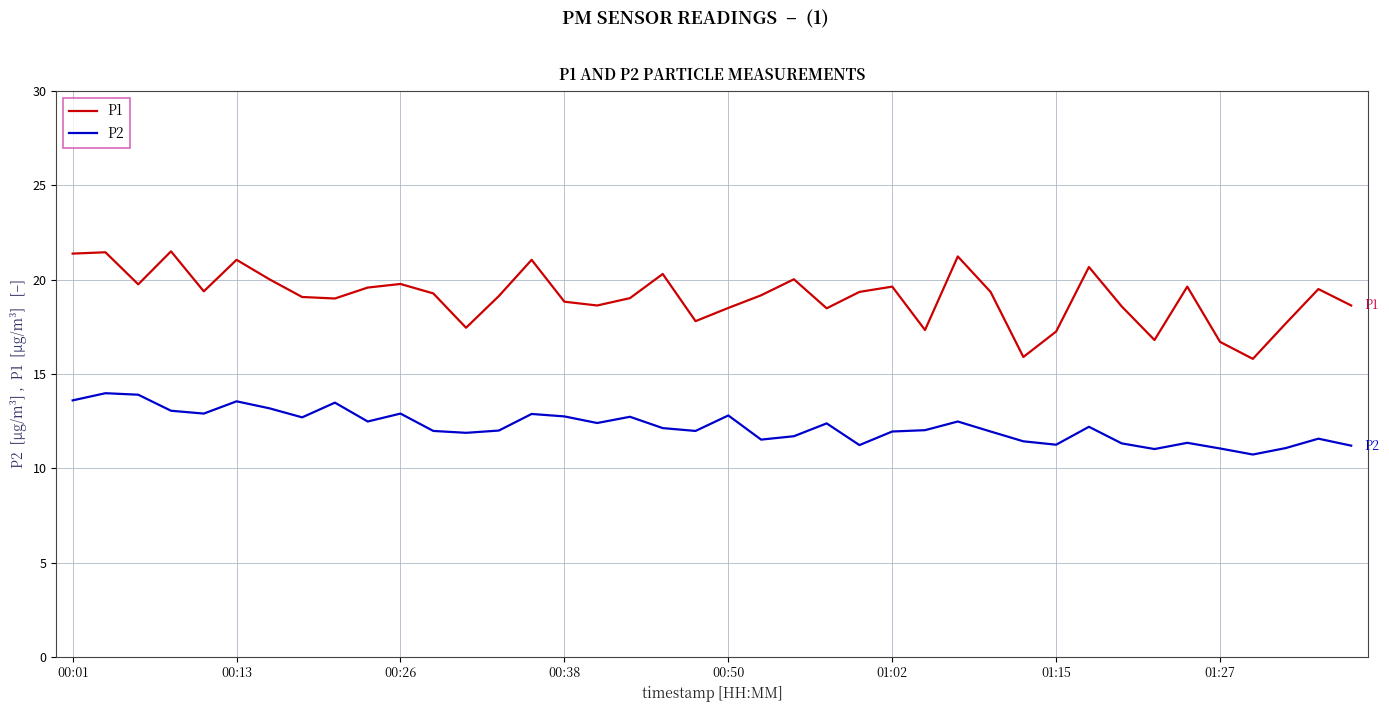

True or false: P1 and P2 intersect in this chart.

False